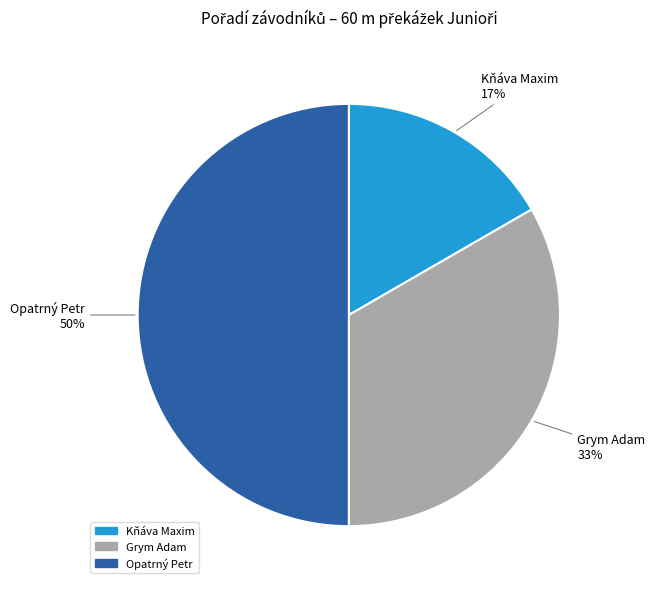

Do Grym Adam and Opatrný Petr together represent more than half of the pie?

Yes